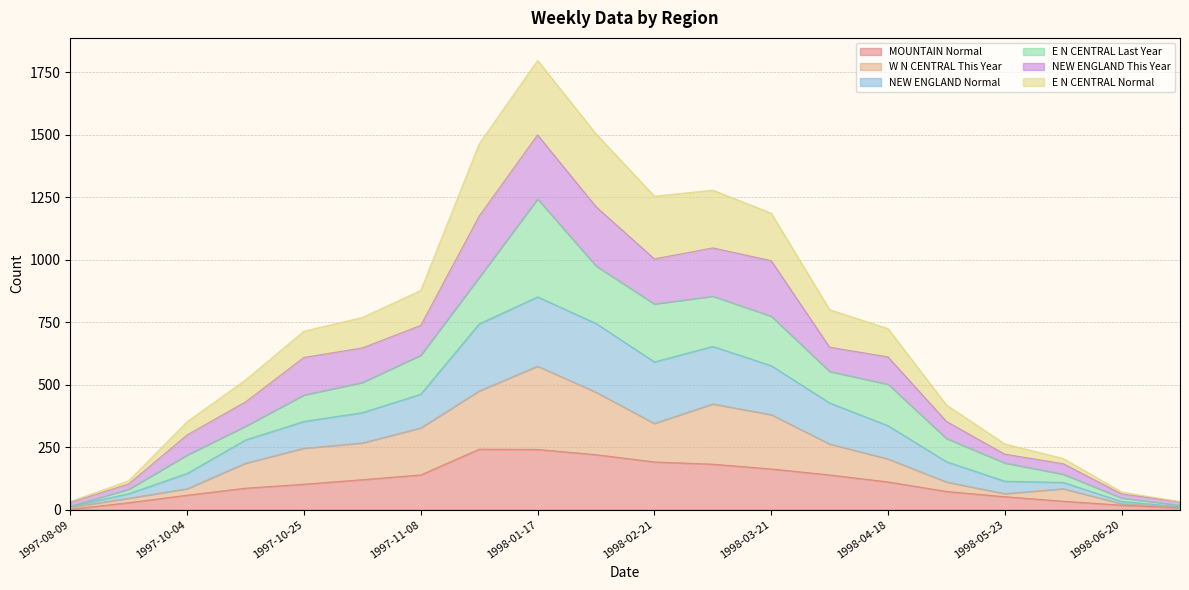

At which category is the sum across all series the highest?

1998-01-17